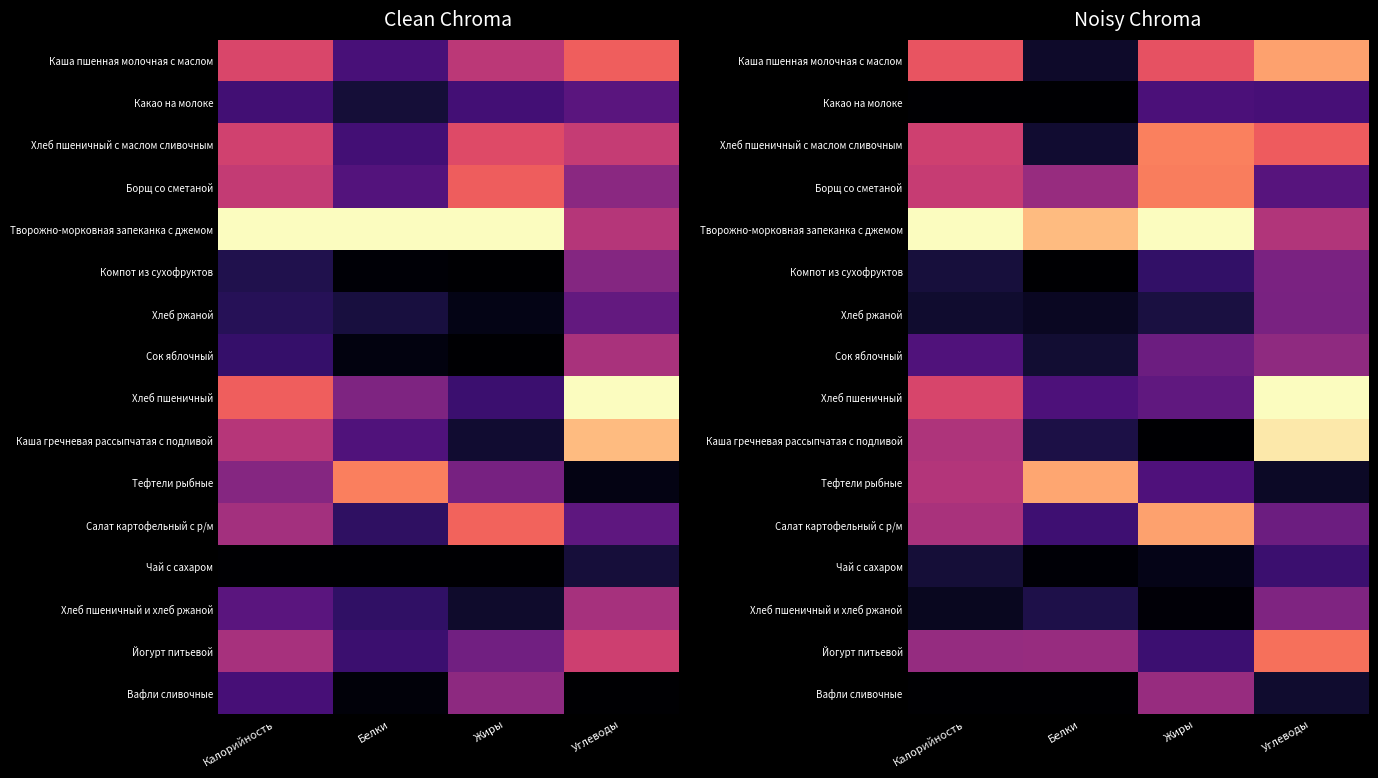

Rank the series at Калорийность from highest to lowest value.

Творожно-морковная запеканка с джемом, Каша пшенная молочная с маслом, Хлеб пшеничный, Хлеб пшеничный с маслом сливочным, Борщ со сметаной, Тефтели рыбные, Каша гречневая рассыпчатая с подливой, Салат картофельный с р/м, Йогурт питьевой, Сок яблочный, Компот из сухофруктов, Чай с сахаром, Хлеб ржаной, Хлеб пшеничный и хлеб ржаной, Какао на молоке, Вафли сливочные